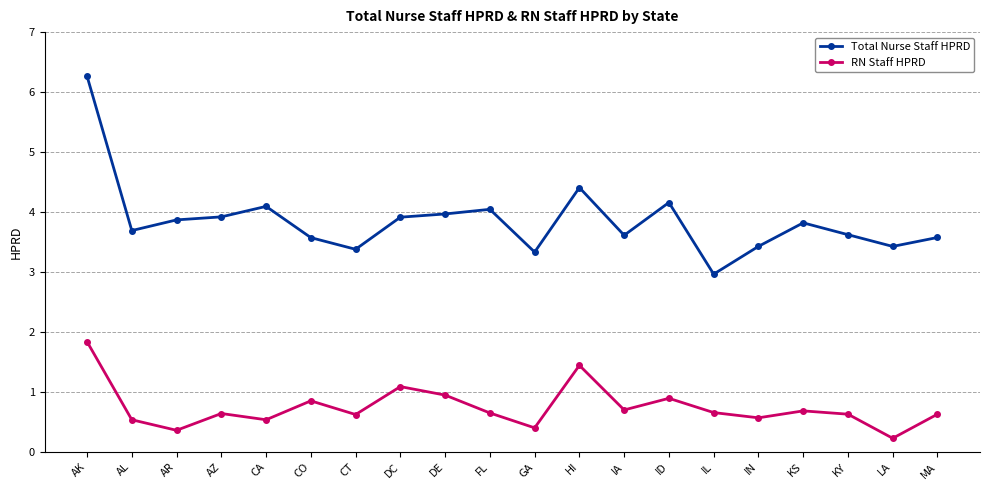

True or false: RN Staff HPRD has more than 2 interior local peaks.

True